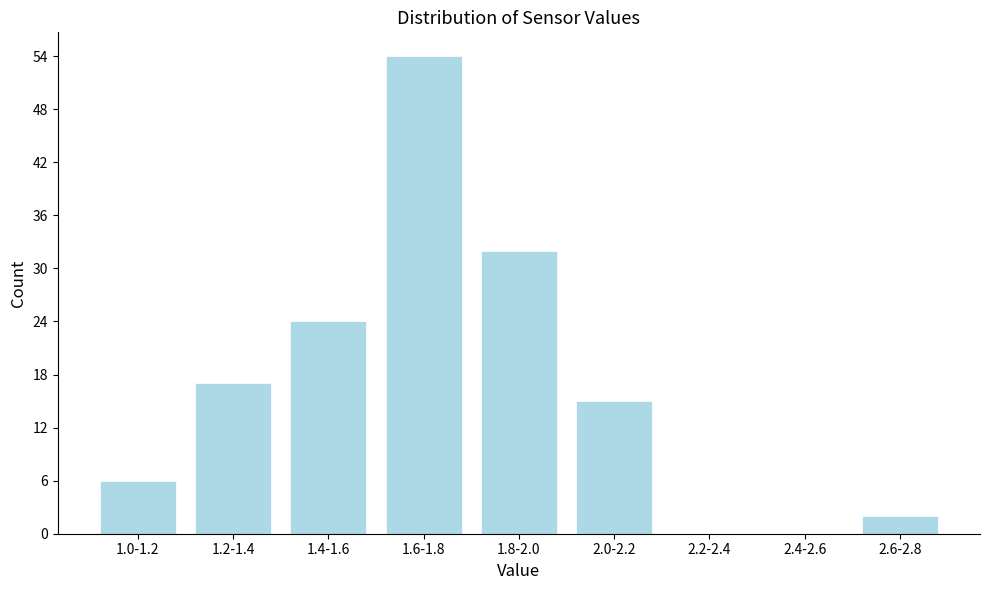

Reading left to right, what are all the values shown in this chart?

1.0-1.2=6	1.2-1.4=17	1.4-1.6=24	1.6-1.8=54	1.8-2.0=32	2.0-2.2=15	2.2-2.4=0	2.4-2.6=0	2.6-2.8=2